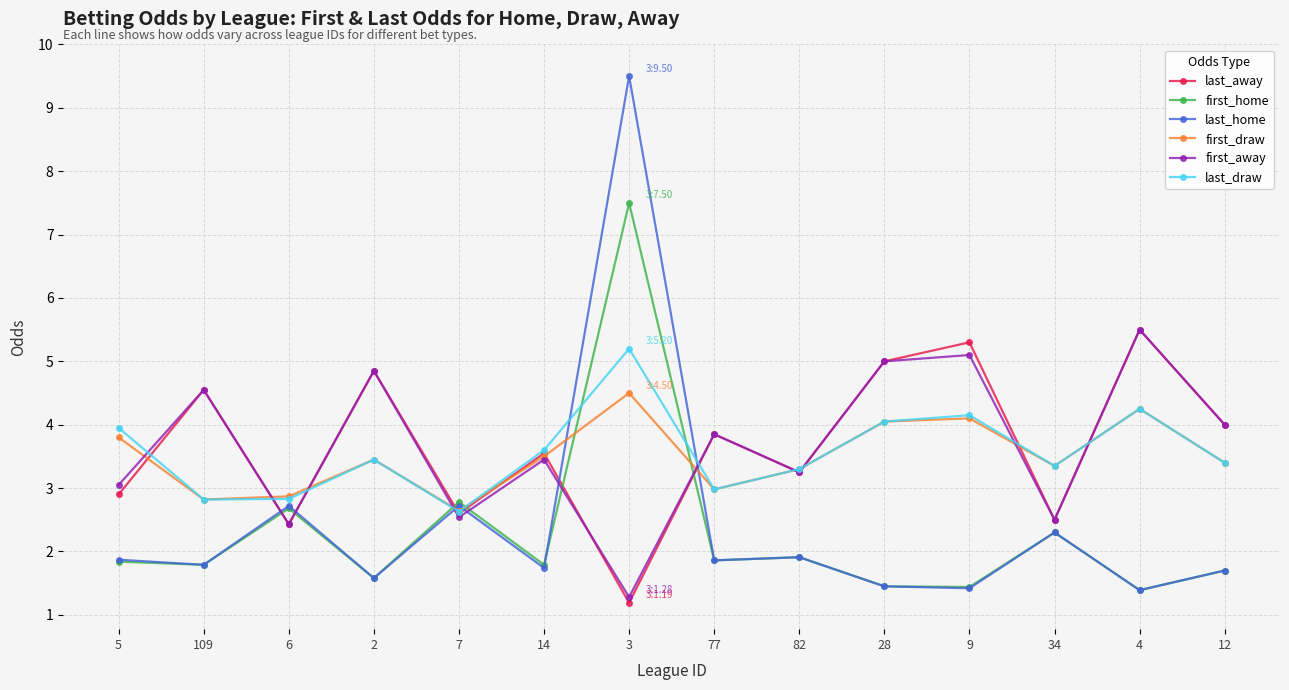

Is it true that first_away equals 5.5 at 4?

True